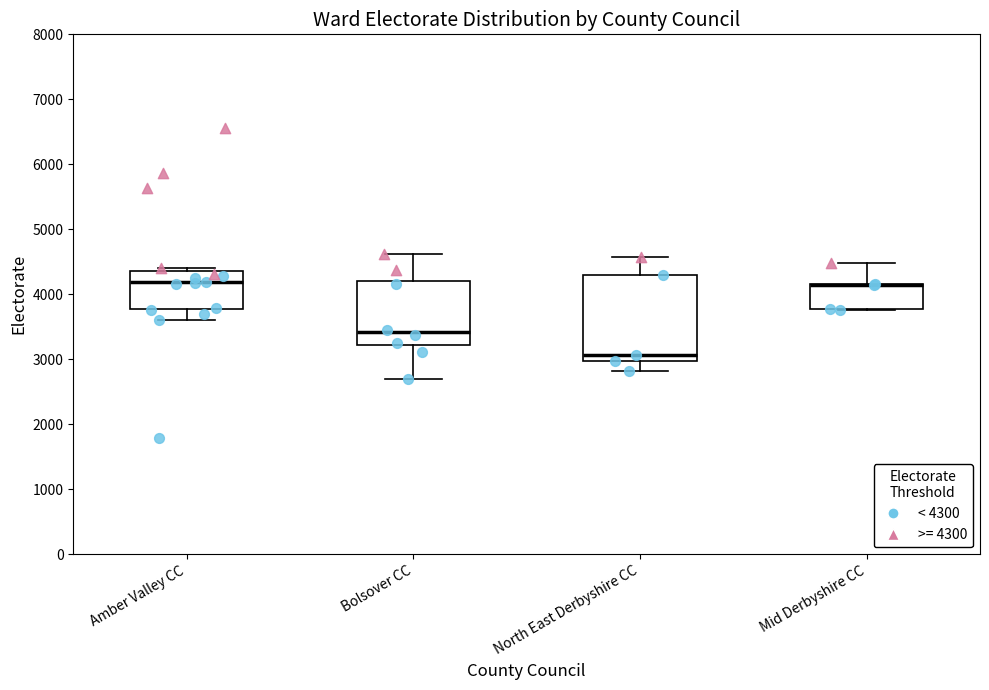

Where is the upper edge of the box for Amber Valley CC on the y-axis? The values are not printed on the chart, so give them approximately, as read against the axis.

4400